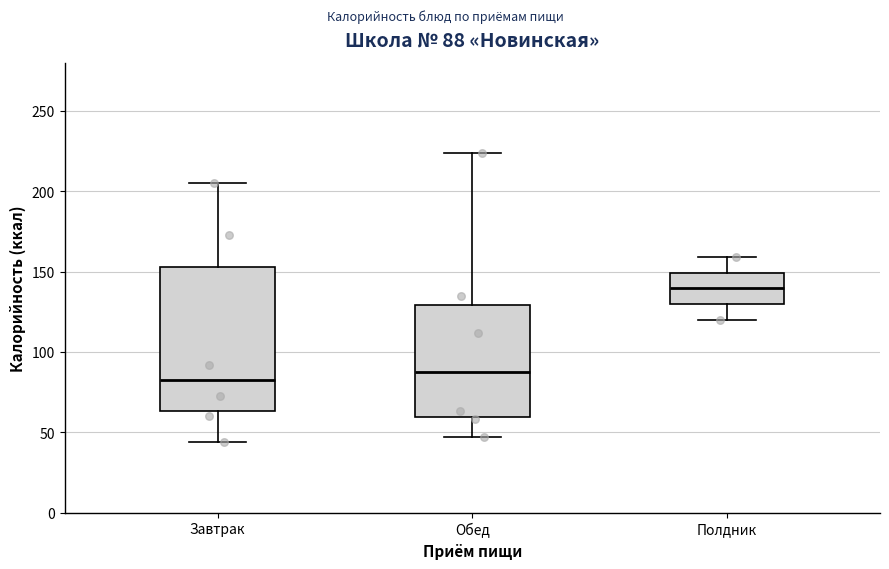

Which box's median line is the lowest?

Завтрак